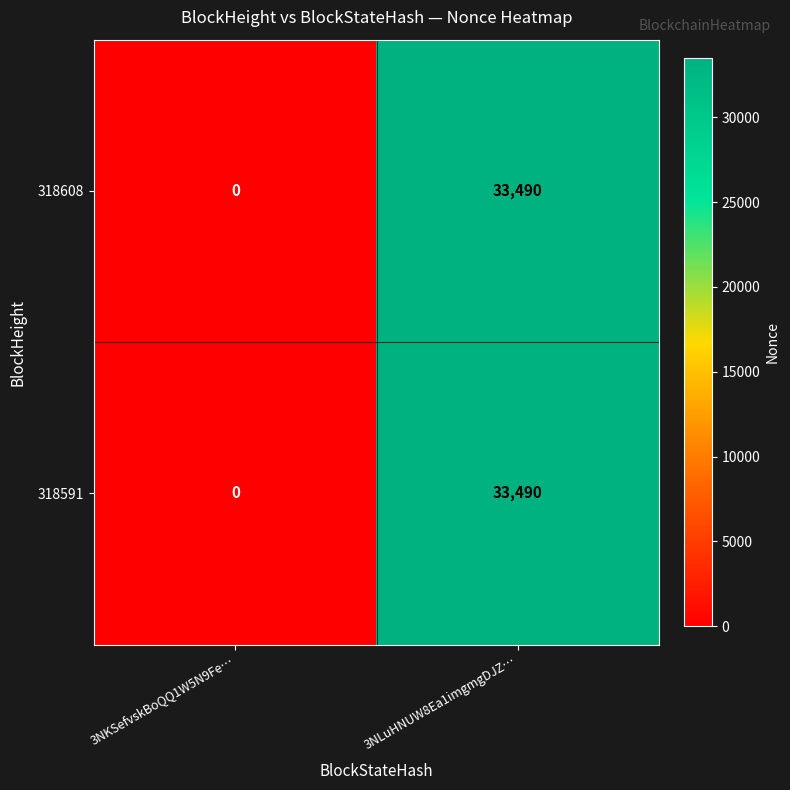

At how many categories does at least one series exceed 33471?

1